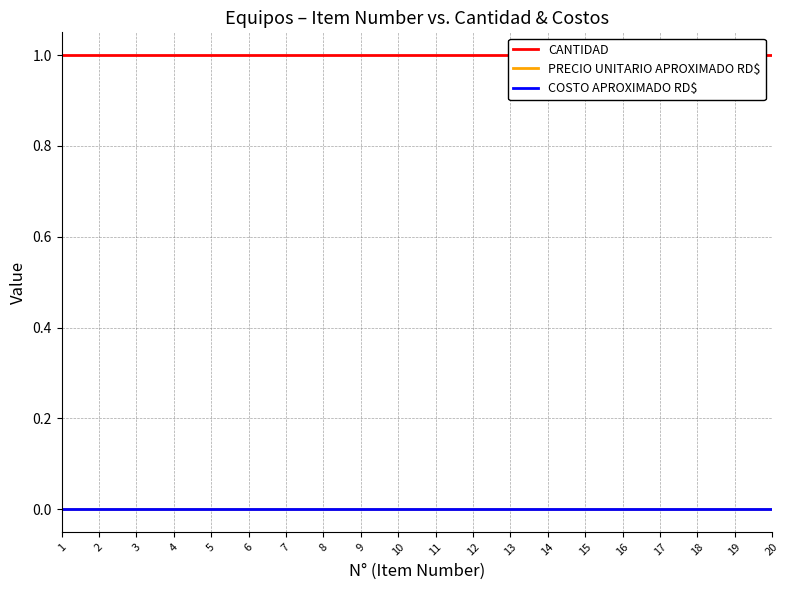

Which series changed the most between 14 and 16?

CANTIDAD